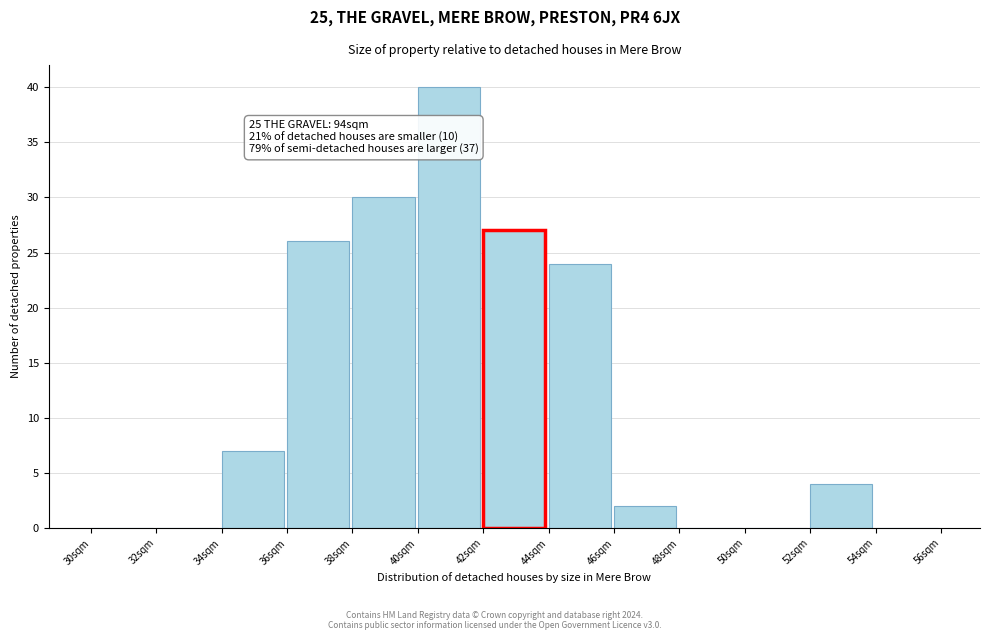

Which range on the x-axis has the tallest bar?

40 to 42